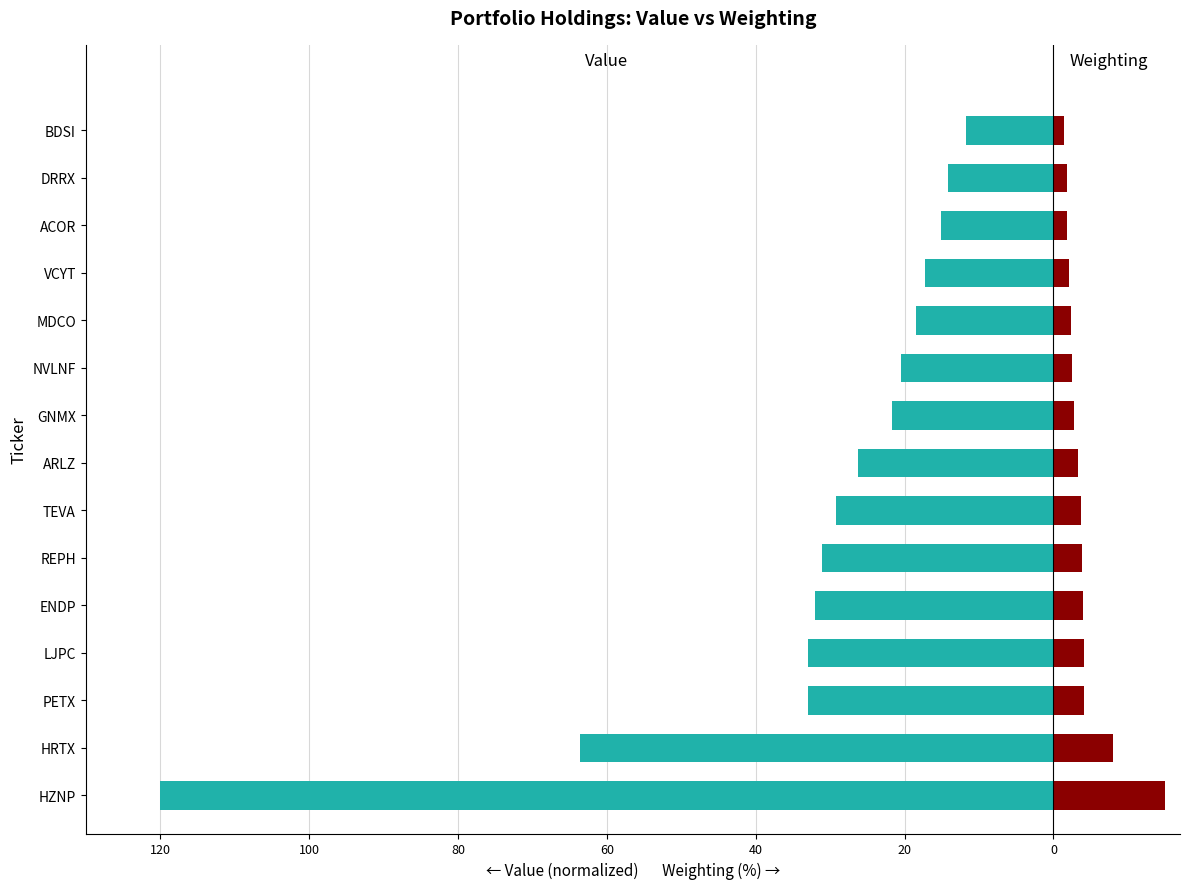

The Value (normalized) series shows -6.9 at ACOR. True or false?

False